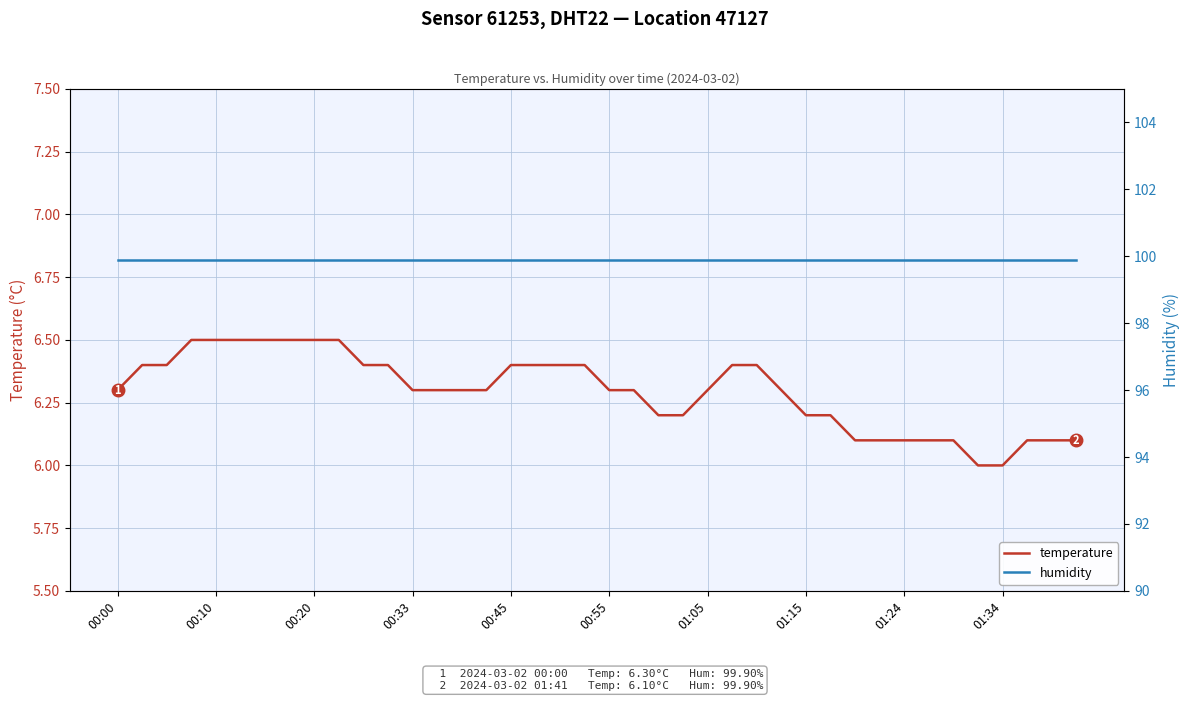

The value of temperature at 00:45 is 6.4. True or false?

True